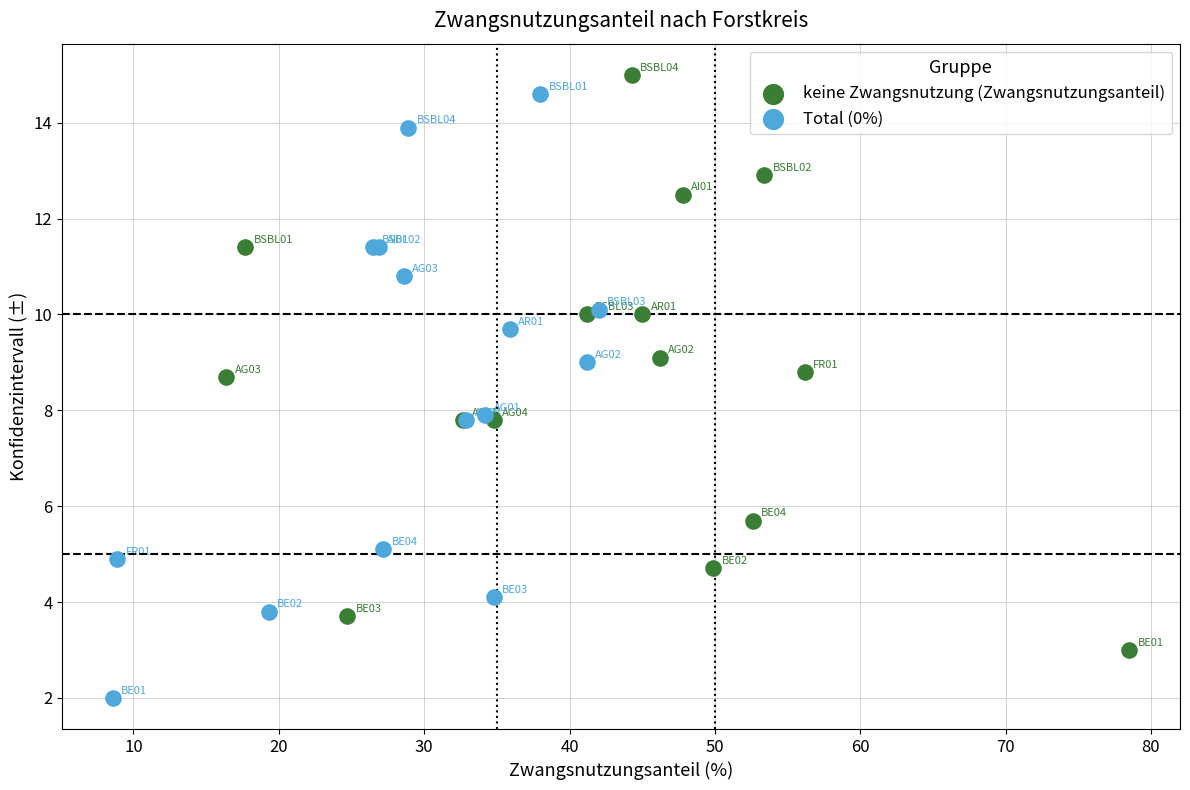

Which series reaches the minimum Y coordinate?

Total (0%)